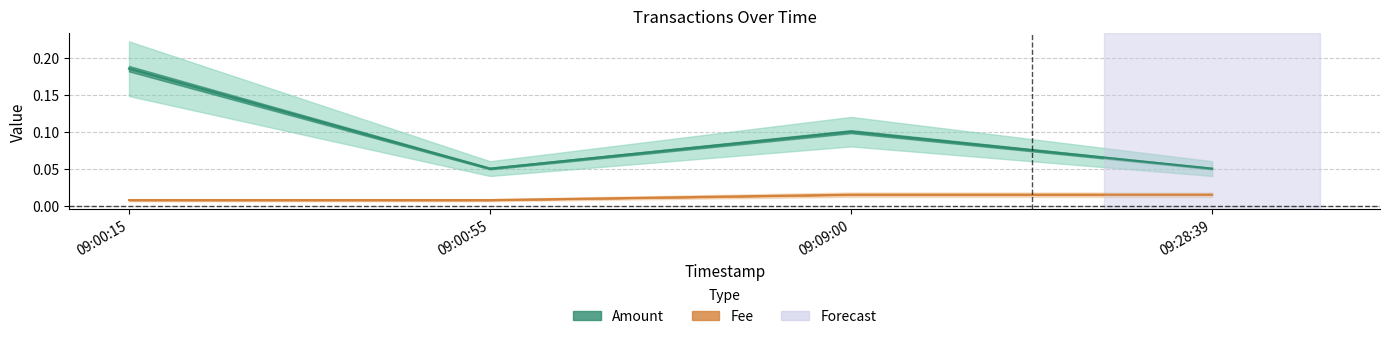

Which series has the widest spread of values?

Amount